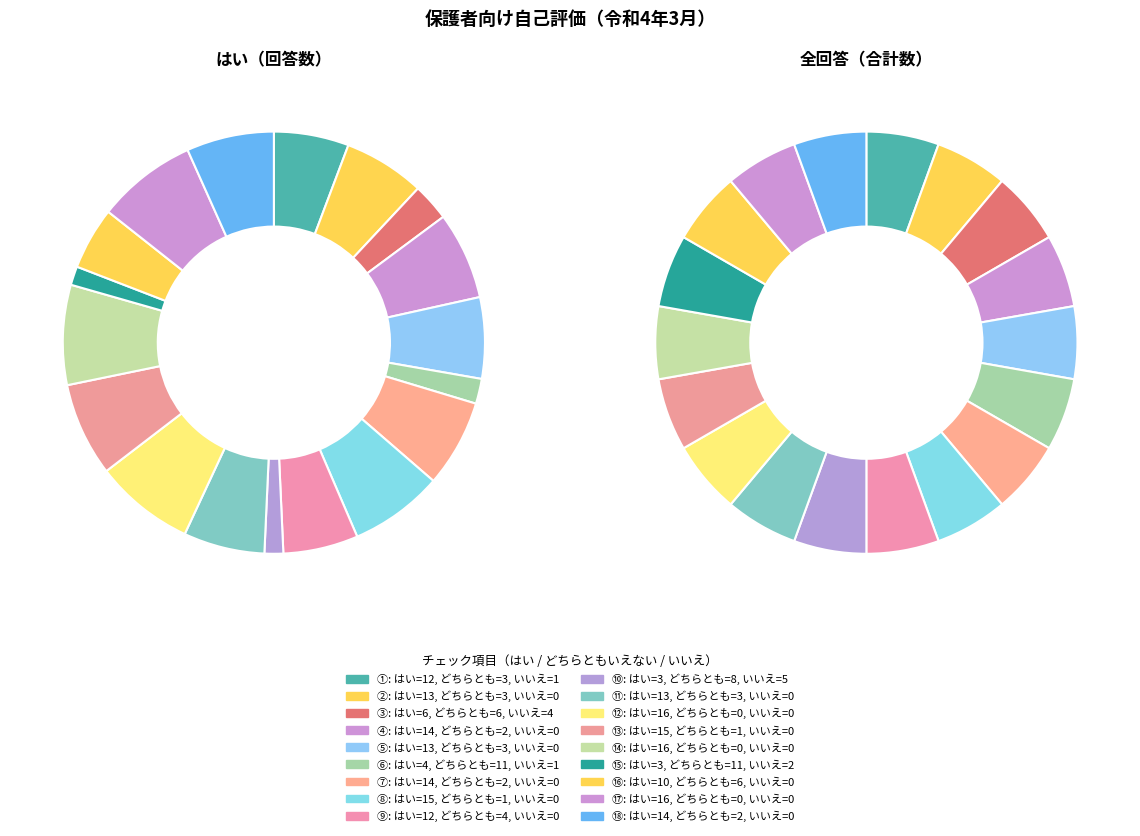

How much of the chart is everything except ②?

93.8%